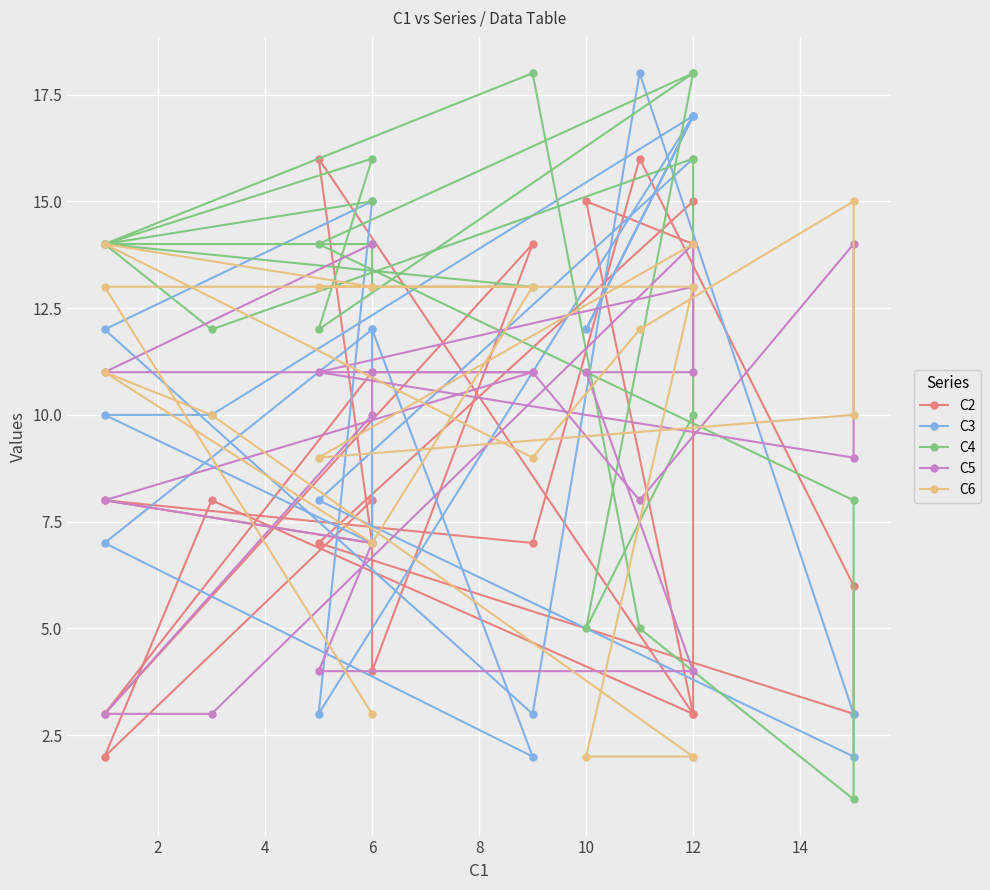

What are all the series names shown in the legend?

C2, C3, C4, C5, C6